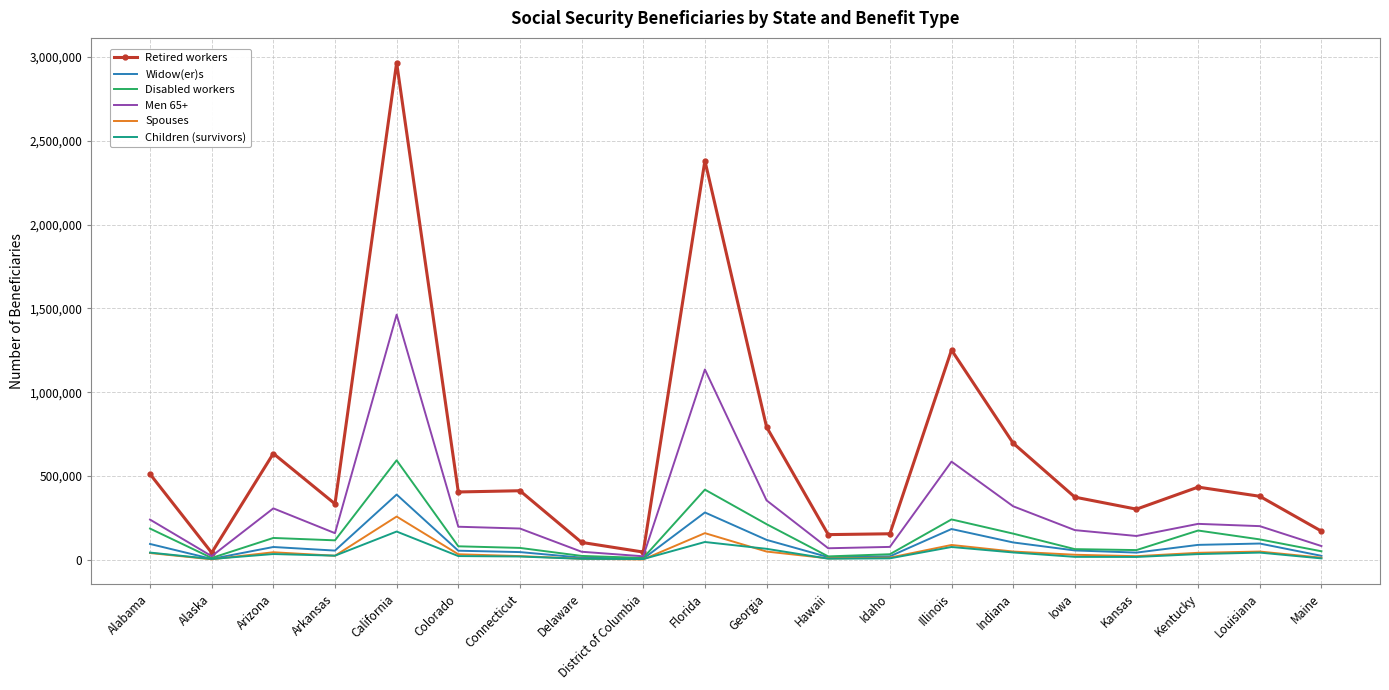

In Retired workers, how many points are higher than both neighbors (excluding endpoints)?

6